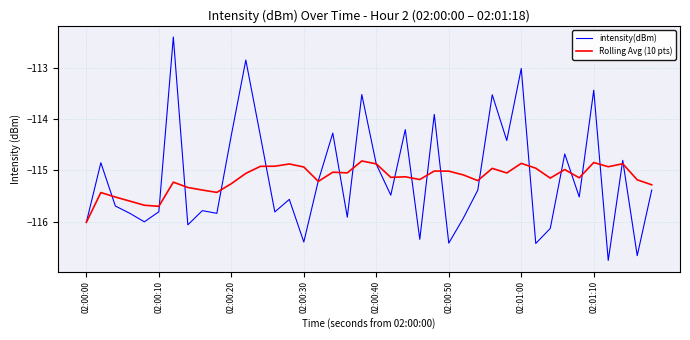

List the series in order of their peak value, highest first.

intensity(dBm), Rolling Avg (10 pts)